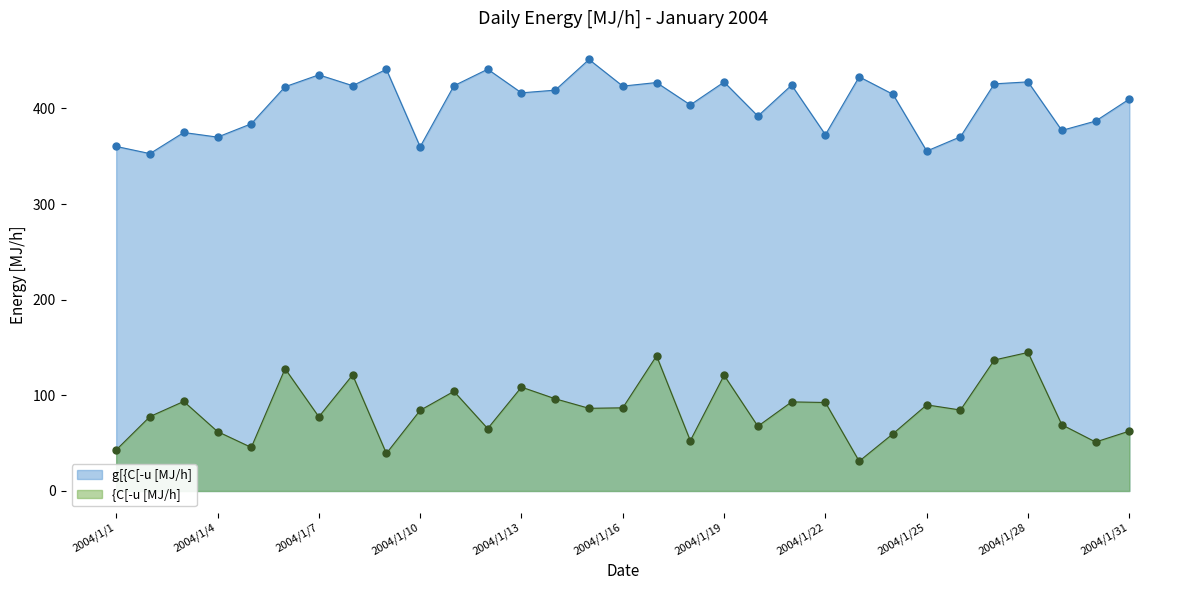

At which category is the sum across all series the highest?

2004/1/28